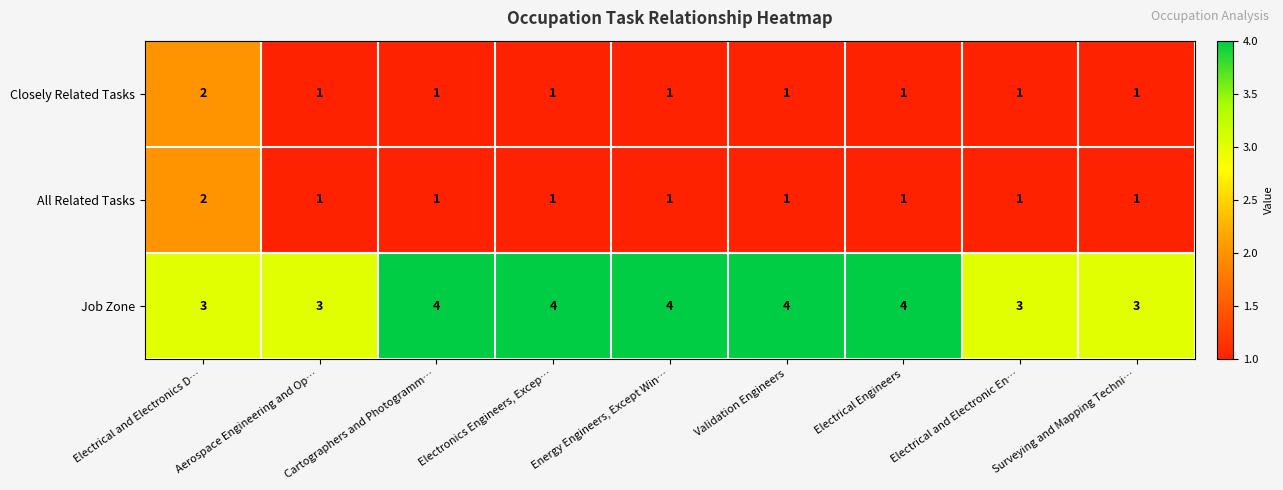

Which series changed the most between Validation Engineers and Electrical and Electronic En…?

Job Zone